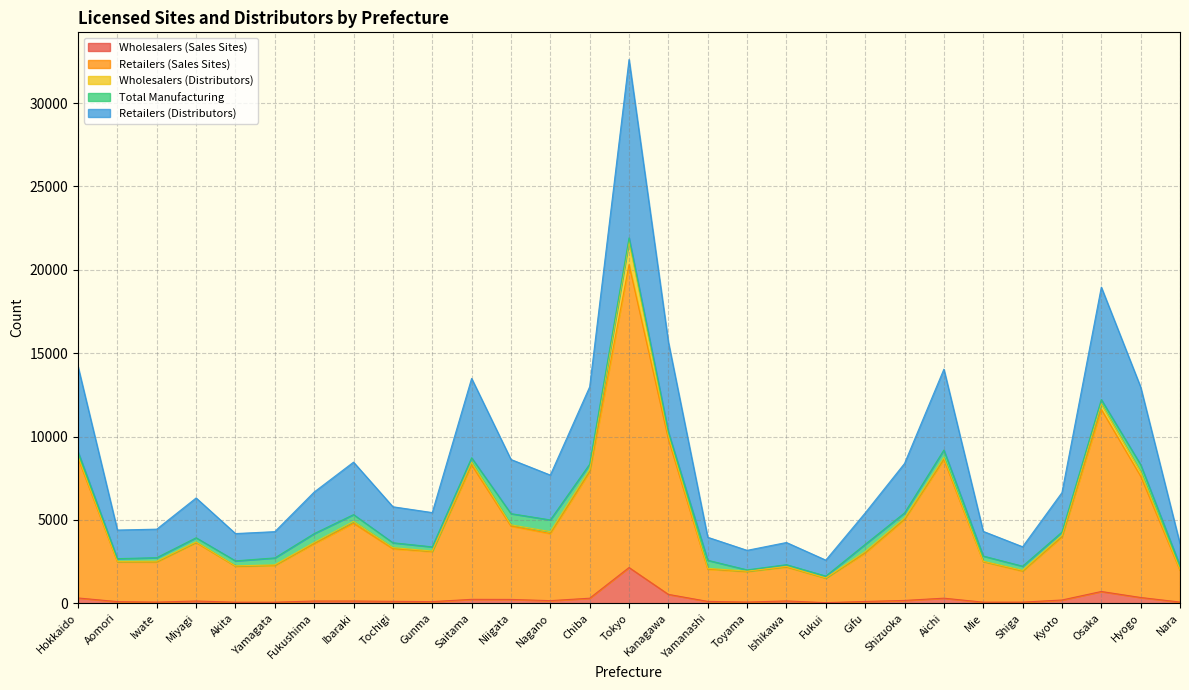

At which label does Wholesalers (Sales Sites) reach its peak?

Tokyo